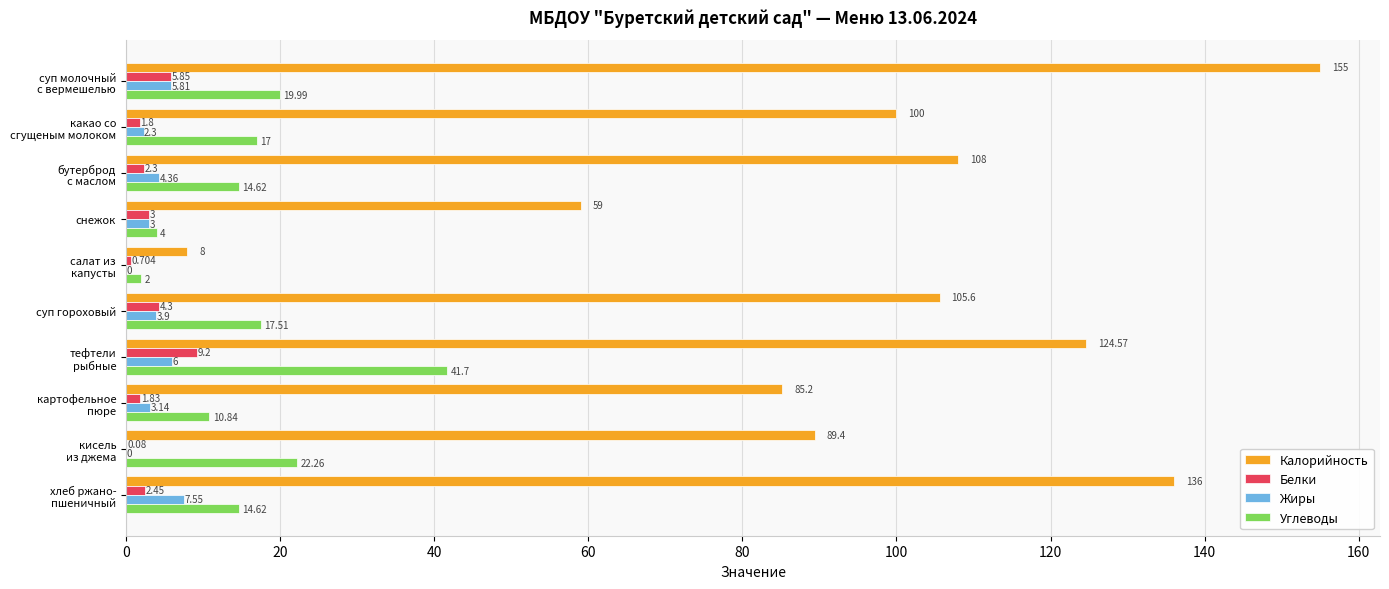

At which label is Белки closest to 4?

суп гороховый